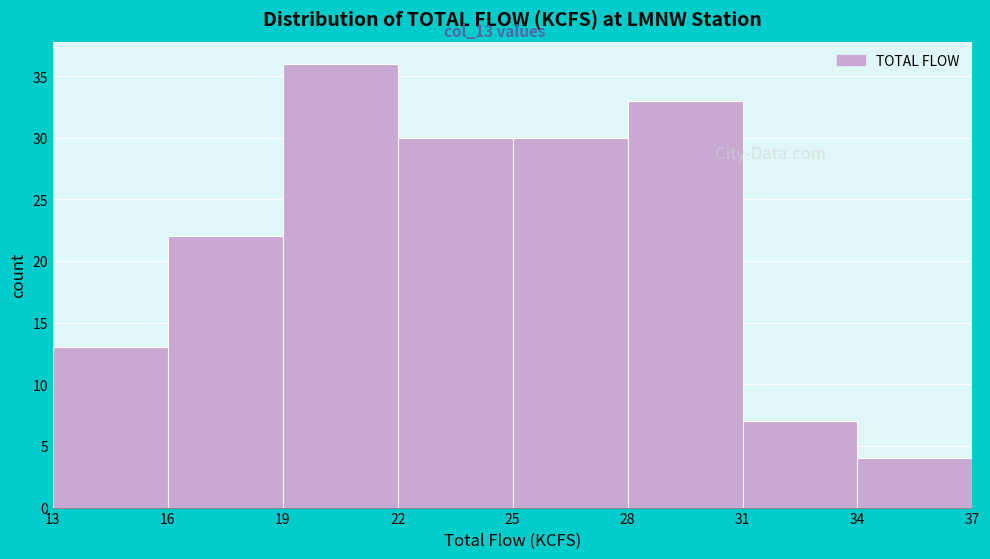

Over which range of the x-axis is the bar tallest?

19 to 22